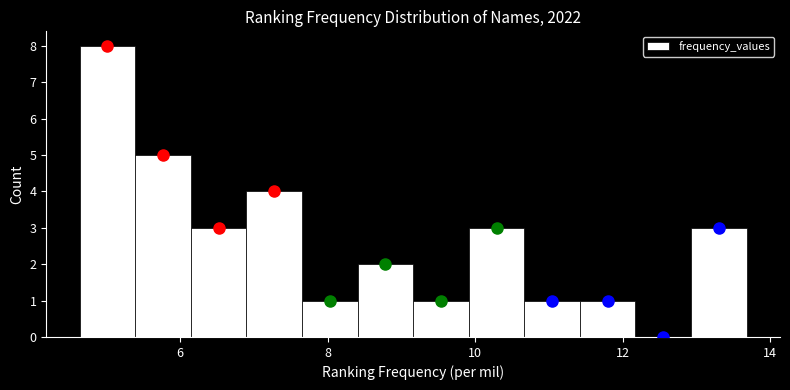

Around what value on the x-axis is the tallest bar? Give the approximate position of its centre, as read against the axis.

5.0